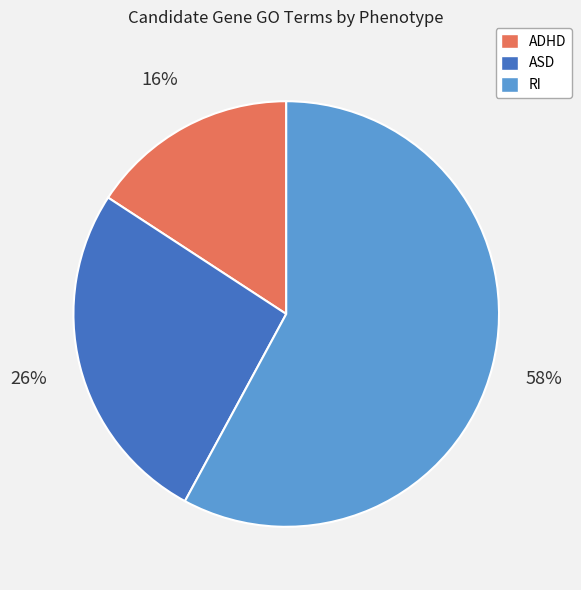

Approximately how many times larger is the value at ADHD compared to ASD?

0.6